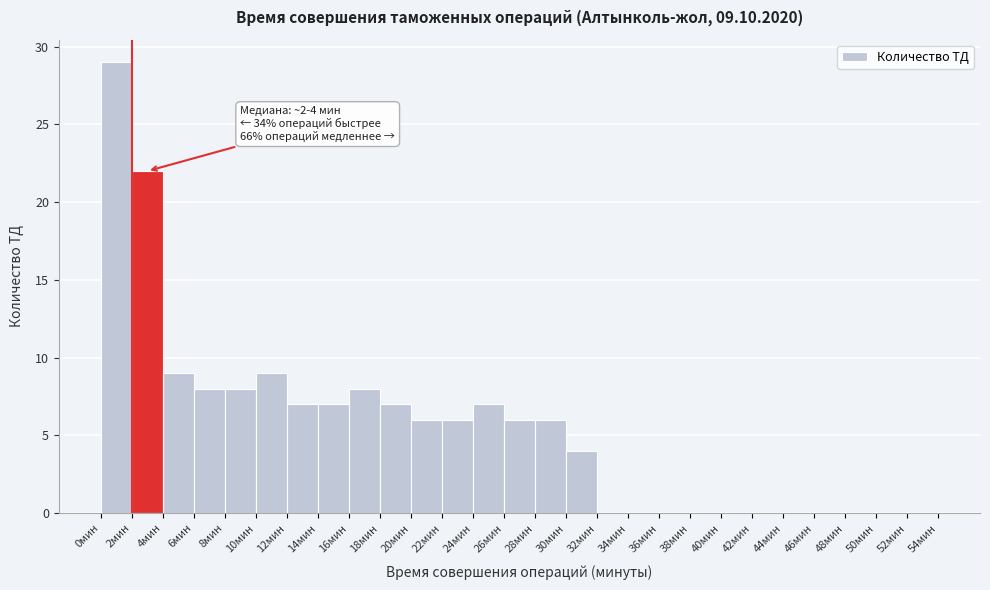

Over which range of the x-axis is the bar tallest?

0 to 2